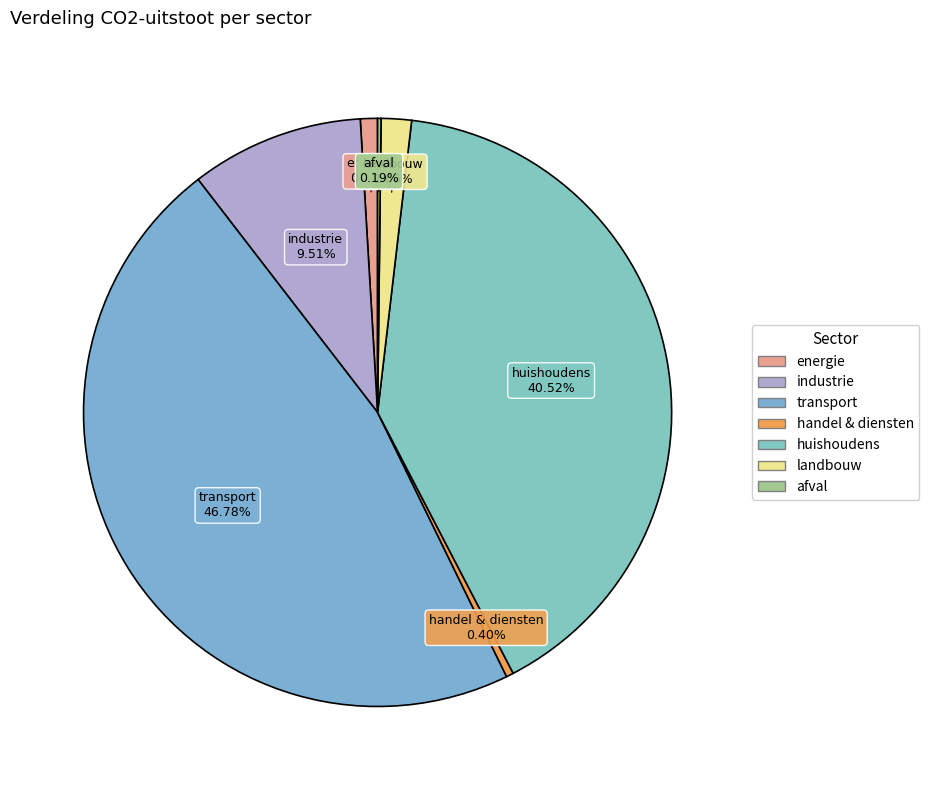

Between energie and handel & diensten, which is larger?

energie